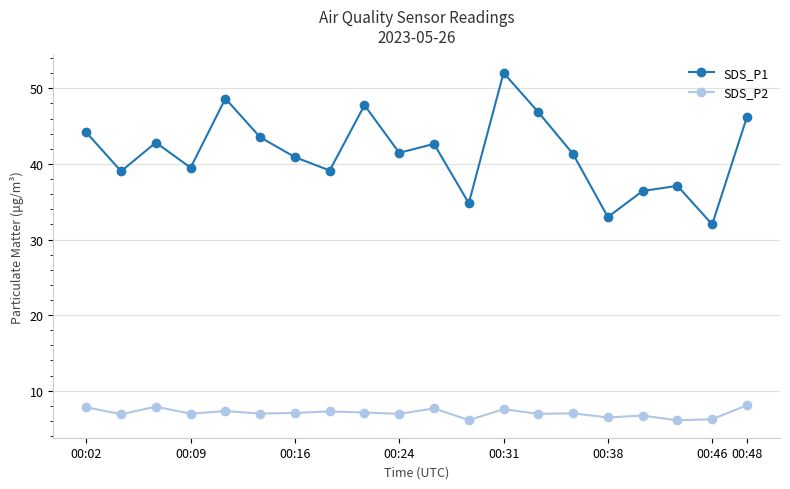

What are all the series names shown in the legend?

SDS_P1, SDS_P2